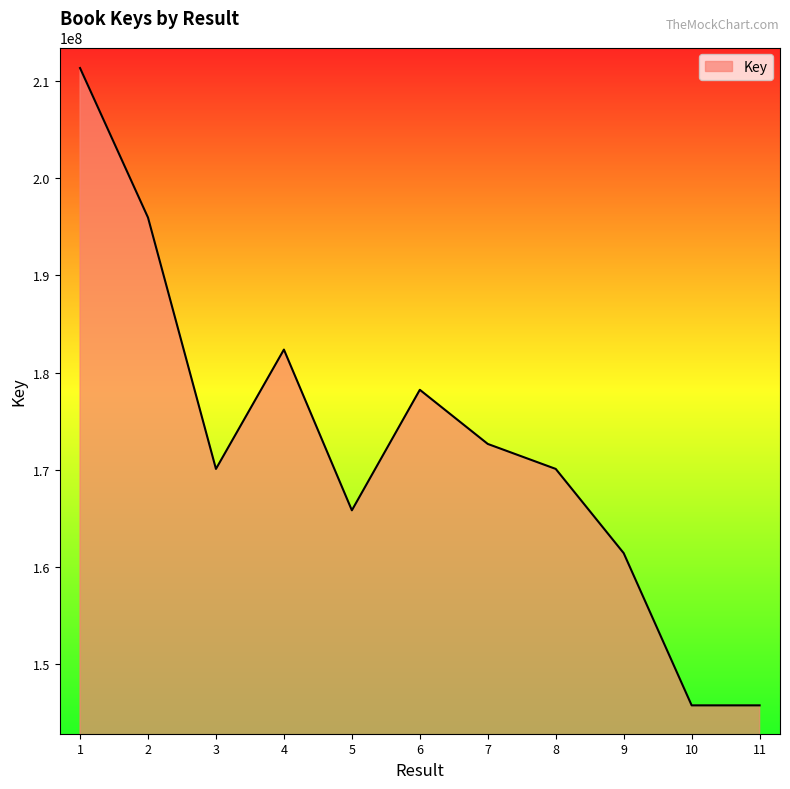

What is the difference between the maximum and minimum values?

65532496